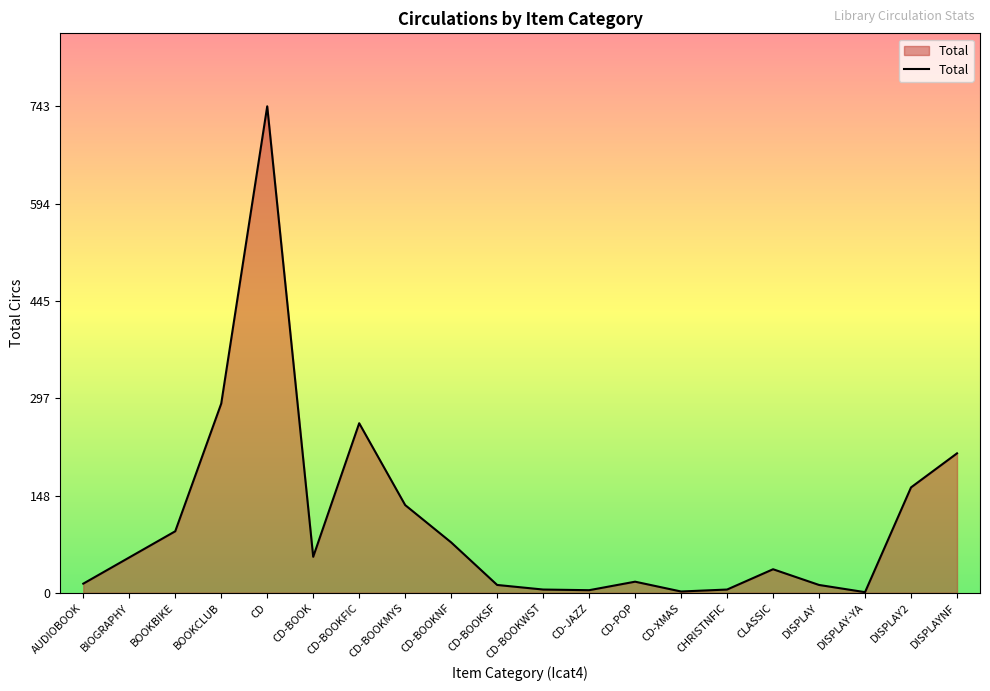

True or false: the data shows 353 at CD-BOOKFIC.

False